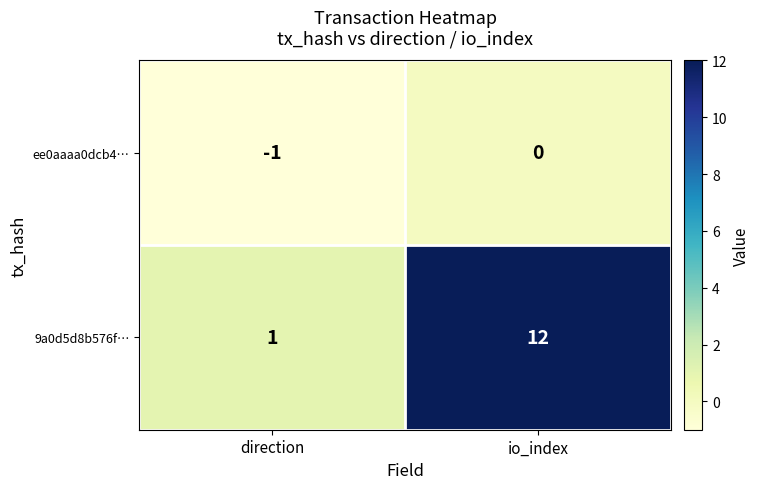

What is the sum of all 9a0d5d8b576f… values?

13